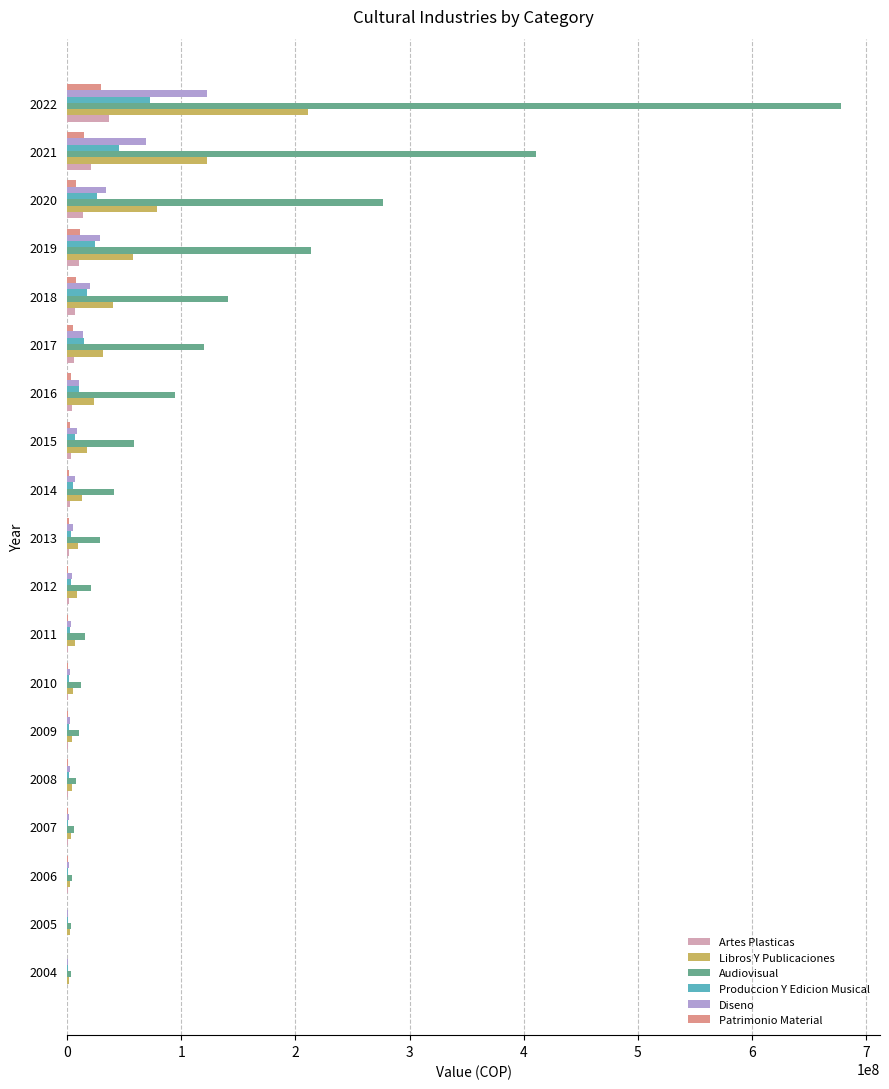

How many series are shown in this chart?

6